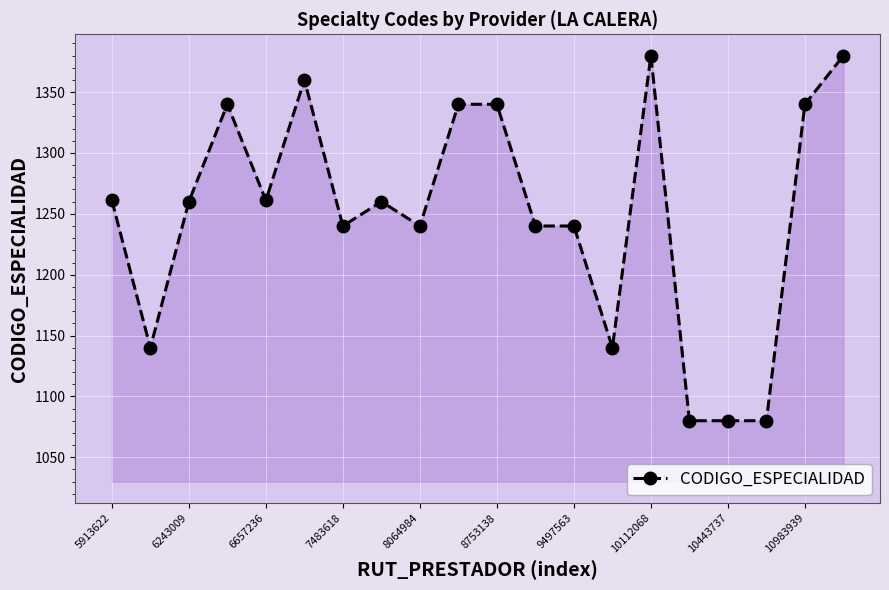

What is the value of the 19th point from the left?

1340